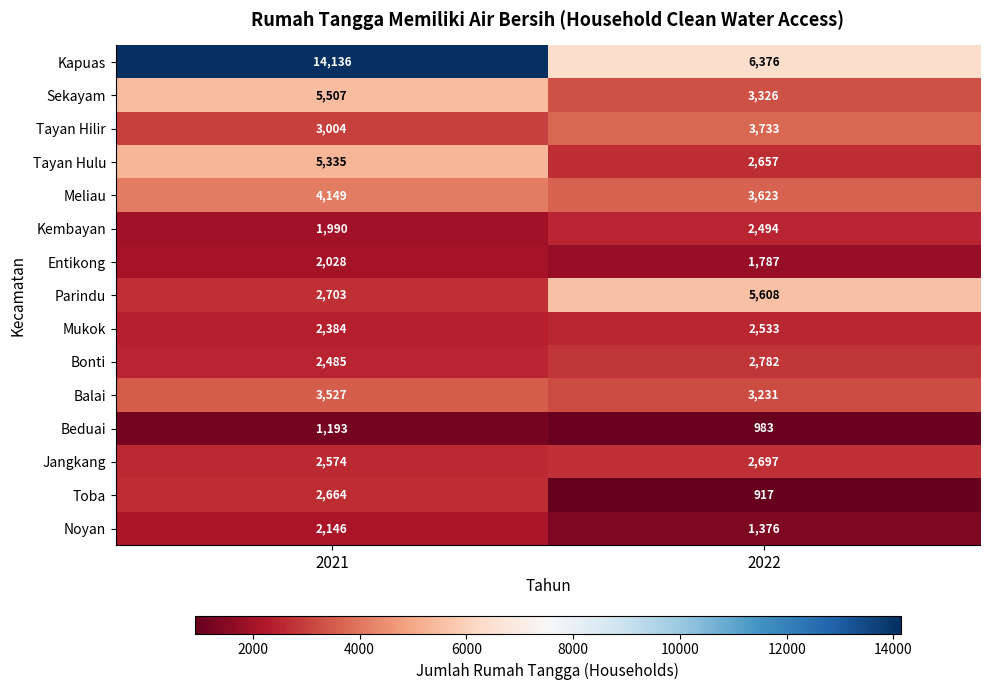

Between 2021 and 2022, which series saw the biggest shift?

Kapuas